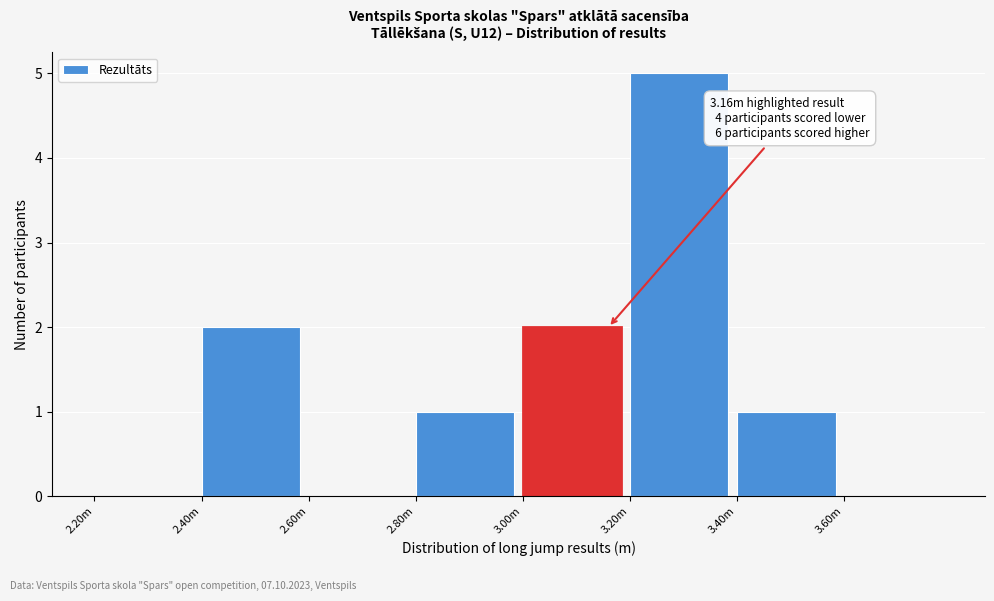

Reading left to right, transcribe all the data shown in this chart.

2.20m=0	2.40m=2	2.60m=0	2.80m=1	3.00m=2	3.20m=5	3.40m=1	3.60m=0